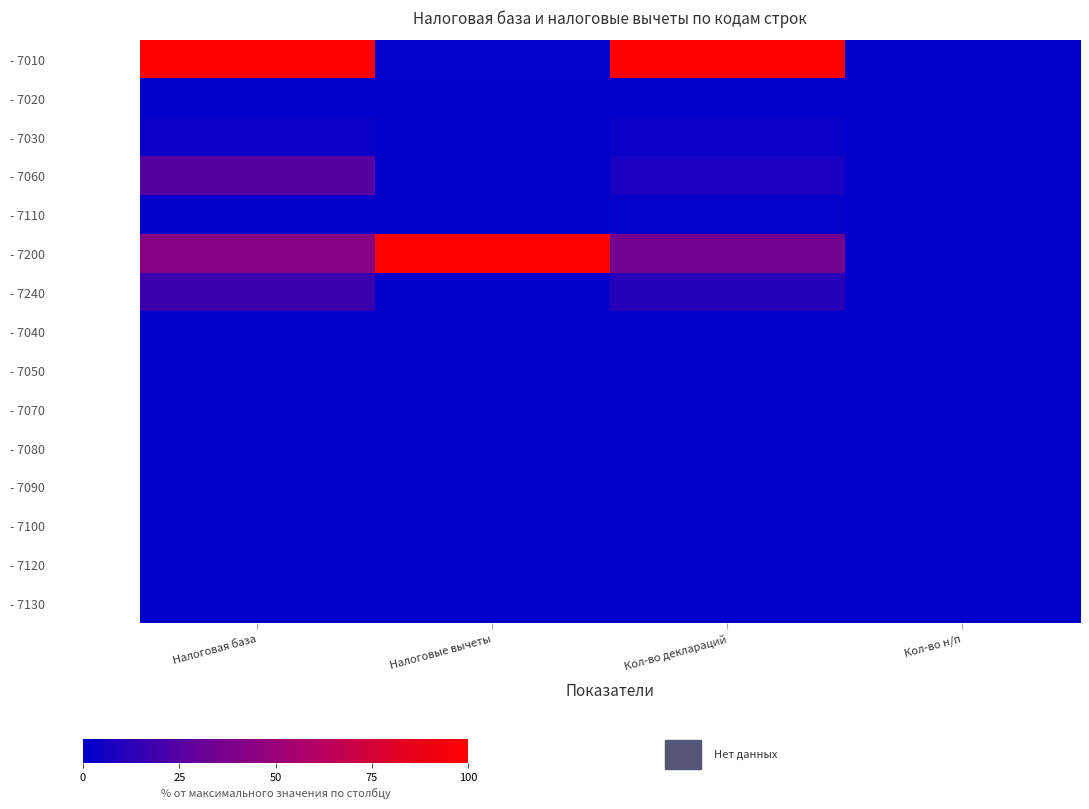

Reading left to right, list all the values displayed in this chart.

- 7010: Налоговая база=1.0	Налоговые вычеты=0.0	Кол-во деклараций=1.0	Кол-во н/п=0.0
- 7020: Налоговая база=0.0	Налоговые вычеты=0.0	Кол-во деклараций=0.0	Кол-во н/п=0.0
- 7030: Налоговая база=0.0	Налоговые вычеты=0.0	Кол-во деклараций=0.0	Кол-во н/п=0.0
- 7060: Налоговая база=0.3	Налоговые вычеты=0.0	Кол-во деклараций=0.1	Кол-во н/п=0.0
- 7110: Налоговая база=0.0	Налоговые вычеты=0.0	Кол-во деклараций=0.0	Кол-во н/п=0.0
- 7200: Налоговая база=0.4	Налоговые вычеты=1.0	Кол-во деклараций=0.4	Кол-во н/п=0.0
- 7240: Налоговая база=0.2	Налоговые вычеты=0.0	Кол-во деклараций=0.1	Кол-во н/п=0.0
- 7040: Налоговая база=0.0	Налоговые вычеты=0.0	Кол-во деклараций=0.0	Кол-во н/п=0.0
- 7050: Налоговая база=0.0	Налоговые вычеты=0.0	Кол-во деклараций=0.0	Кол-во н/п=0.0
- 7070: Налоговая база=0.0	Налоговые вычеты=0.0	Кол-во деклараций=0.0	Кол-во н/п=0.0
- 7080: Налоговая база=0.0	Налоговые вычеты=0.0	Кол-во деклараций=0.0	Кол-во н/п=0.0
- 7090: Налоговая база=0.0	Налоговые вычеты=0.0	Кол-во деклараций=0.0	Кол-во н/п=0.0
- 7100: Налоговая база=0.0	Налоговые вычеты=0.0	Кол-во деклараций=0.0	Кол-во н/п=0.0
- 7120: Налоговая база=0.0	Налоговые вычеты=0.0	Кол-во деклараций=0.0	Кол-во н/п=0.0
- 7130: Налоговая база=0.0	Налоговые вычеты=0.0	Кол-во деклараций=0.0	Кол-во н/п=0.0